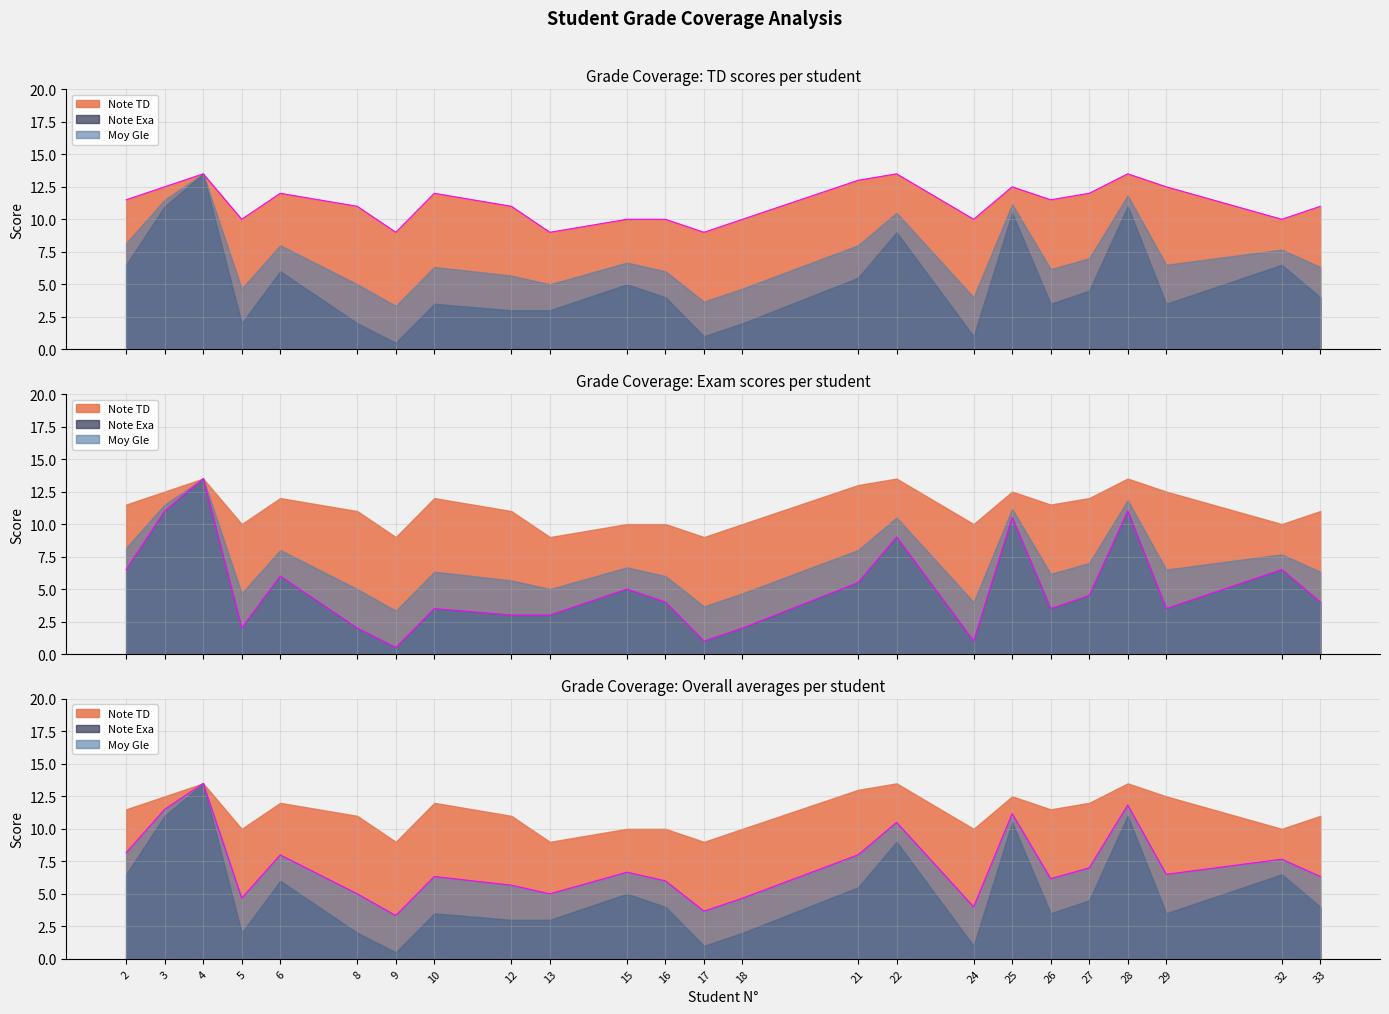

Which series changed the most between 22 and 29?

Note Exa